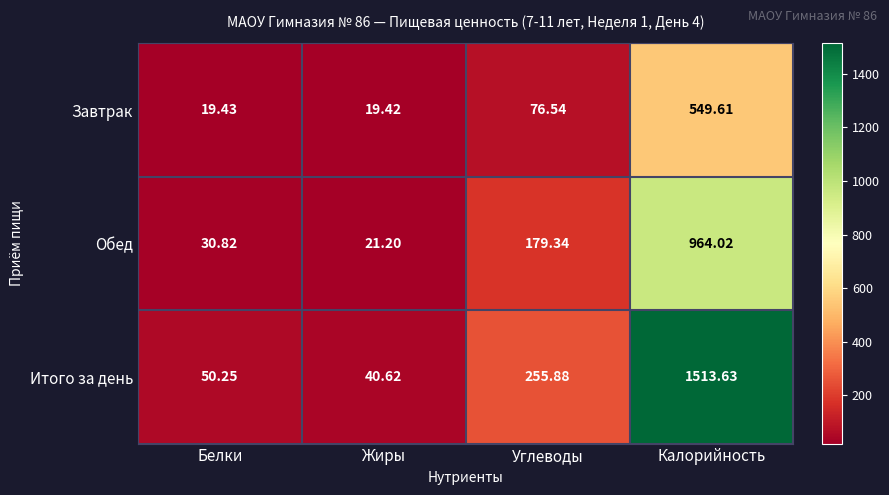

How many distinct data groups are displayed?

3